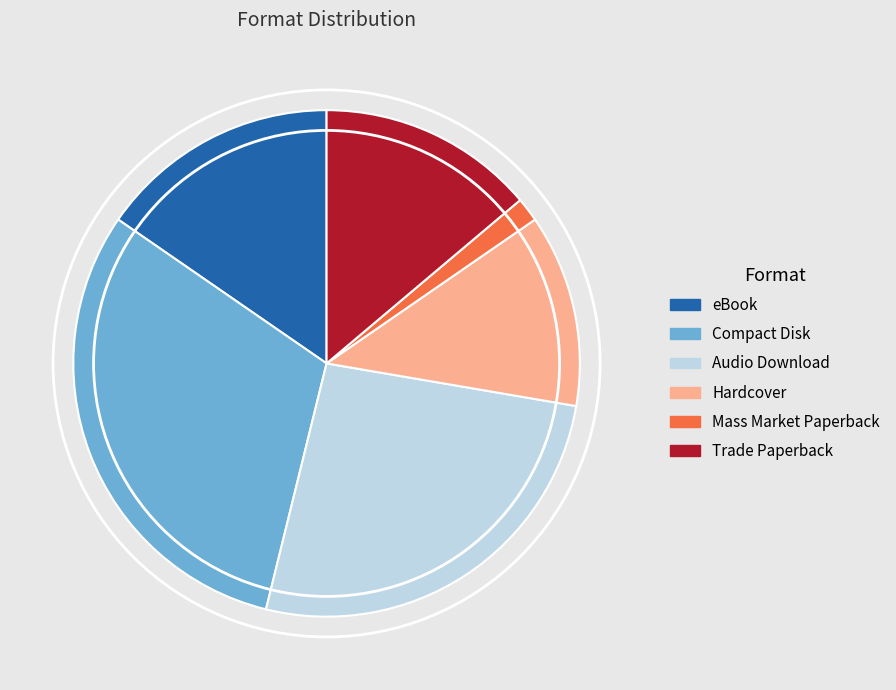

Approximately how many times larger is the value at Compact Disk compared to eBook?

2.0